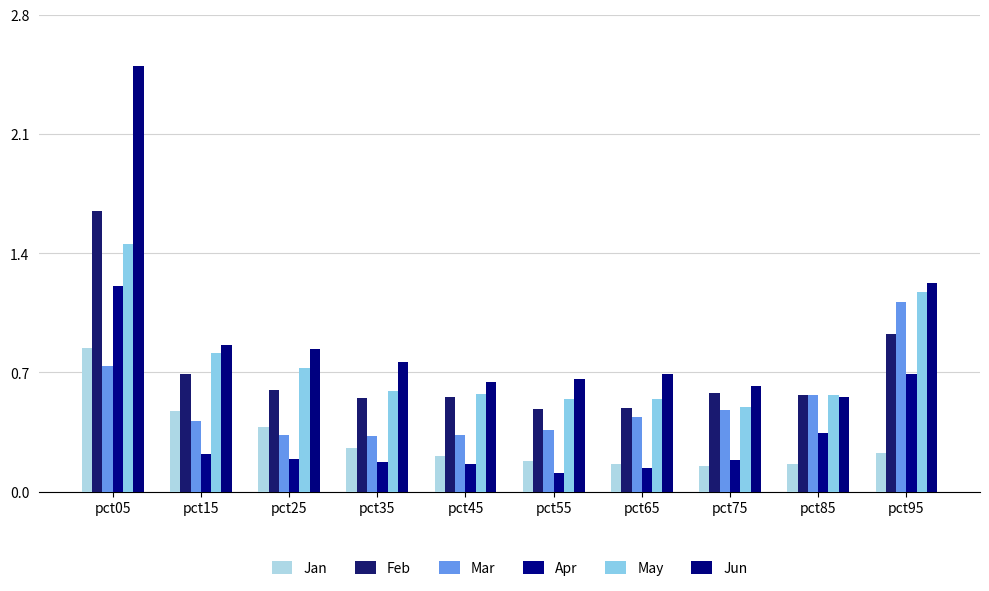

What is the average value of the Jan series?

0.3